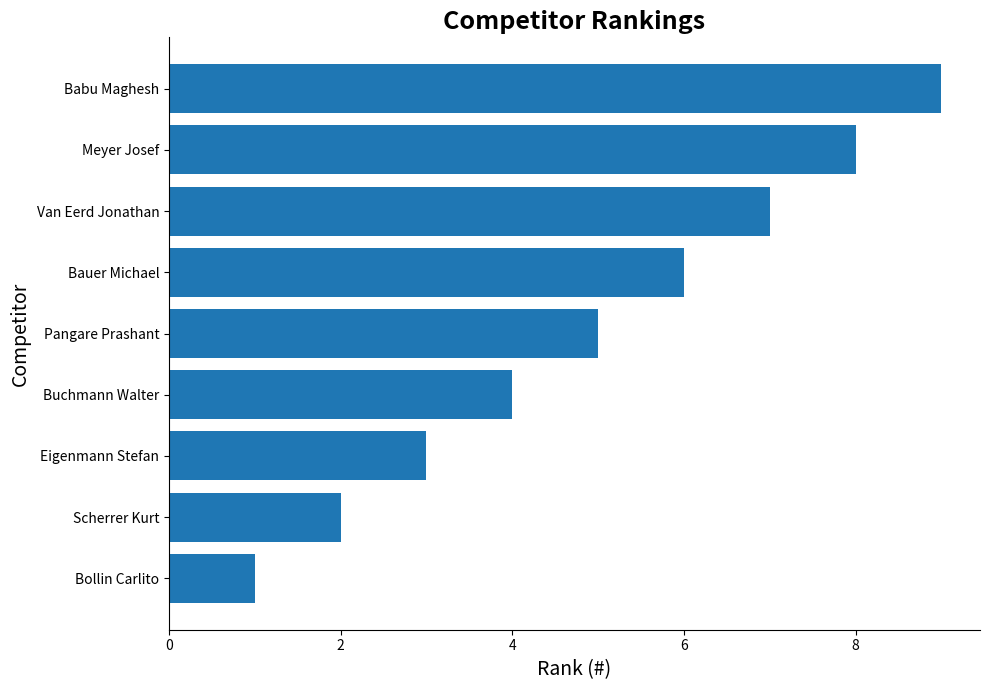

At which category does the chart reach its peak across all series?

Babu Maghesh